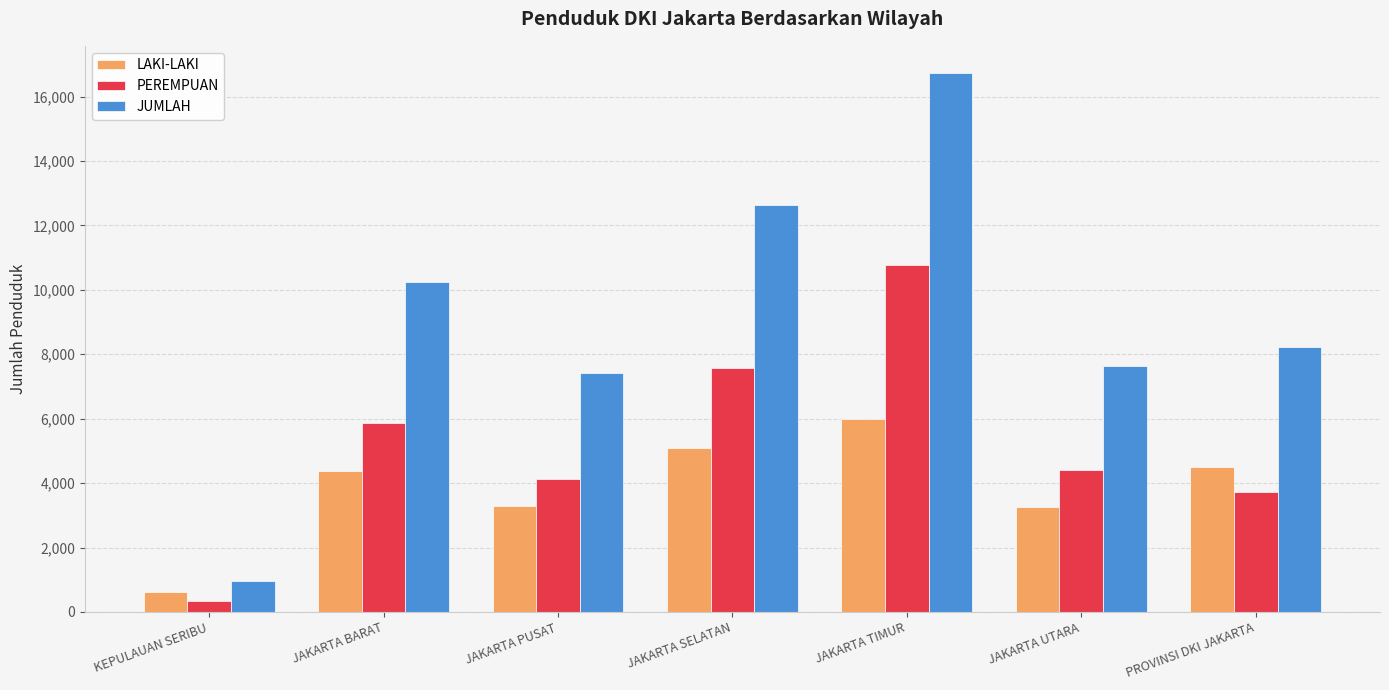

What is the total value across all series at PROVINSI DKI JAKARTA?

16438